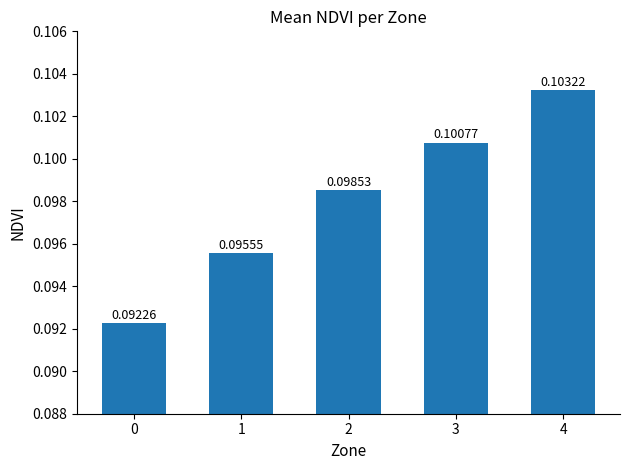

Between 4 and 1, which is larger?

4